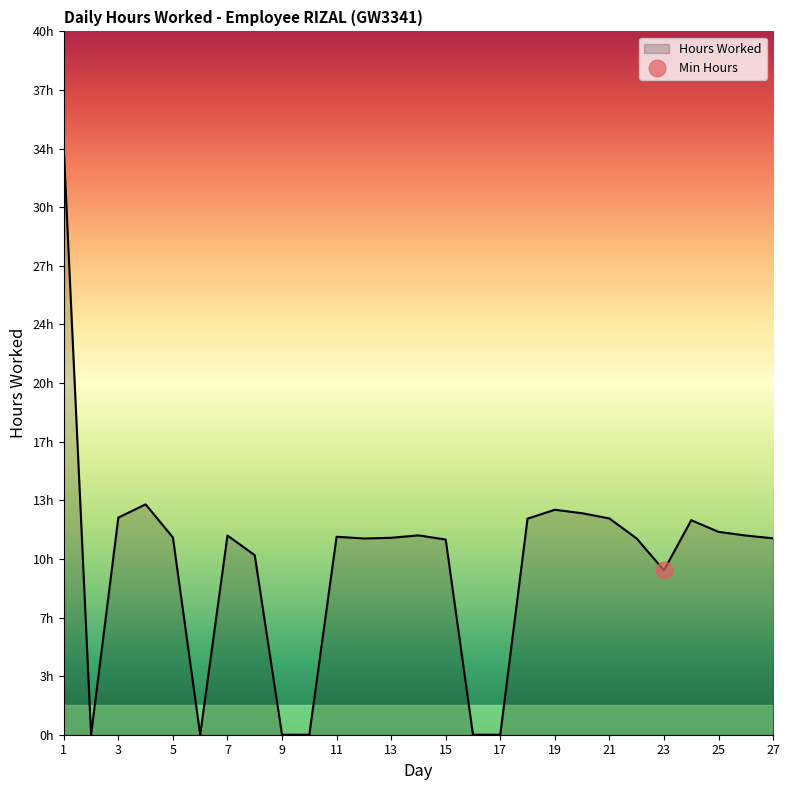

Read the value at 25.

11.7